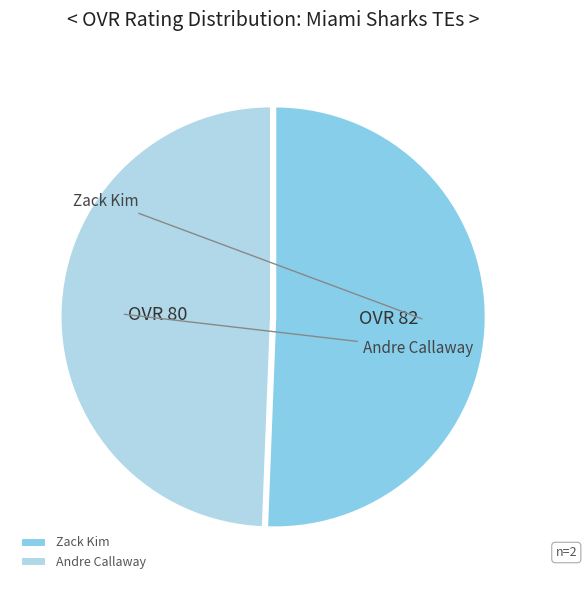

What is the change in value from Zack Kim to Andre Callaway?

-2